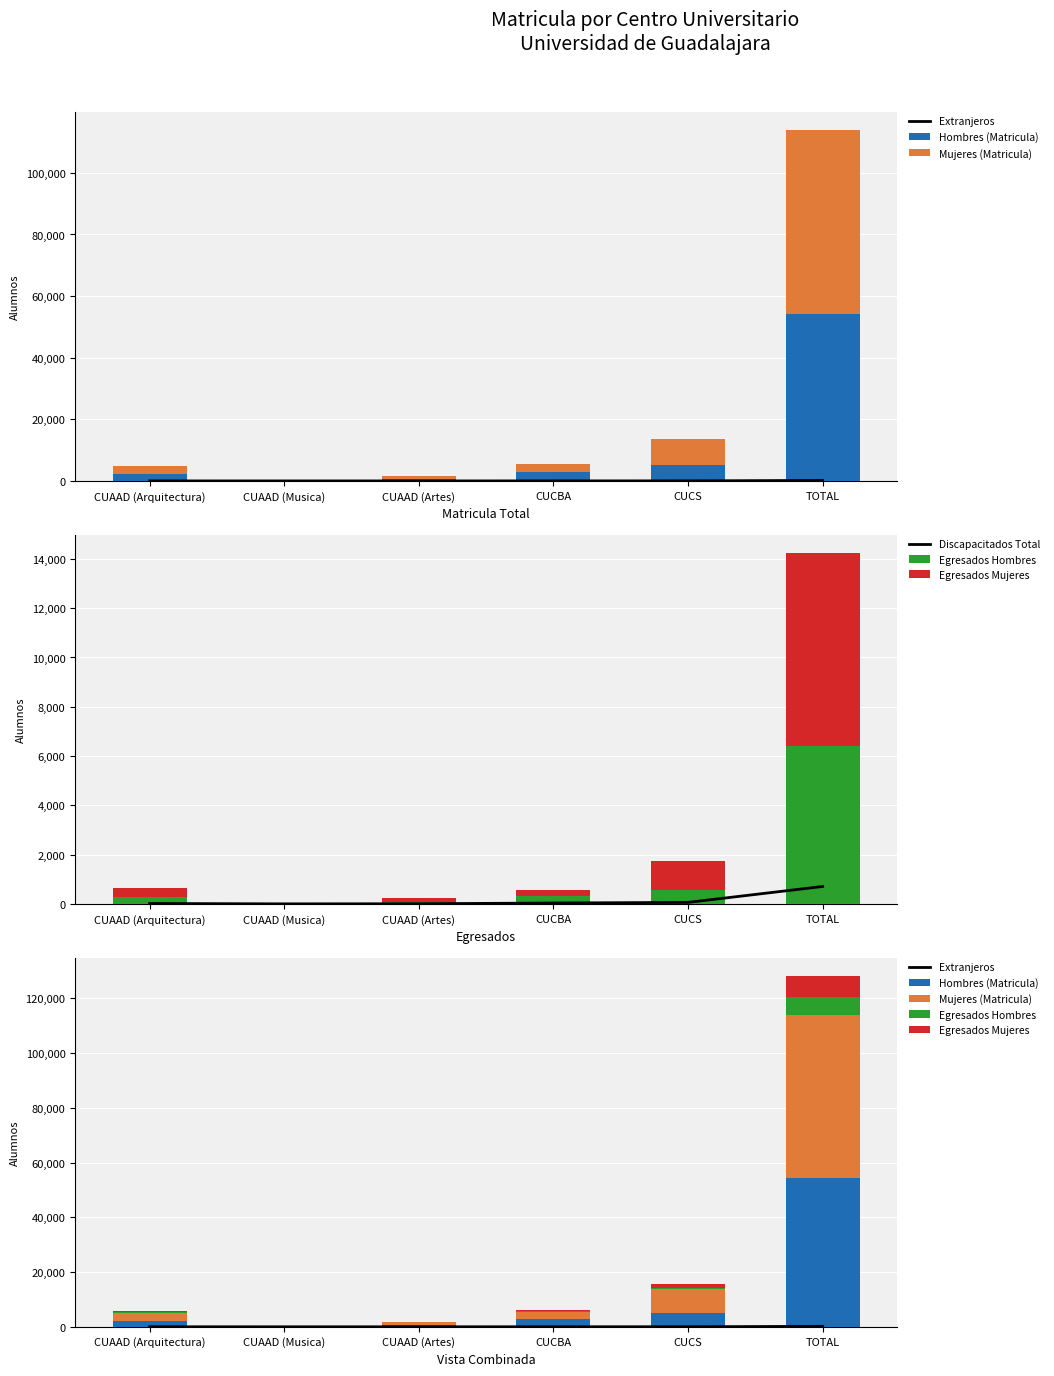

List the labels in order of Extranjeros value, largest first.

TOTAL, CUCS, CUCBA, CUAAD (Arquitectura), CUAAD (Artes), CUAAD (Musica)